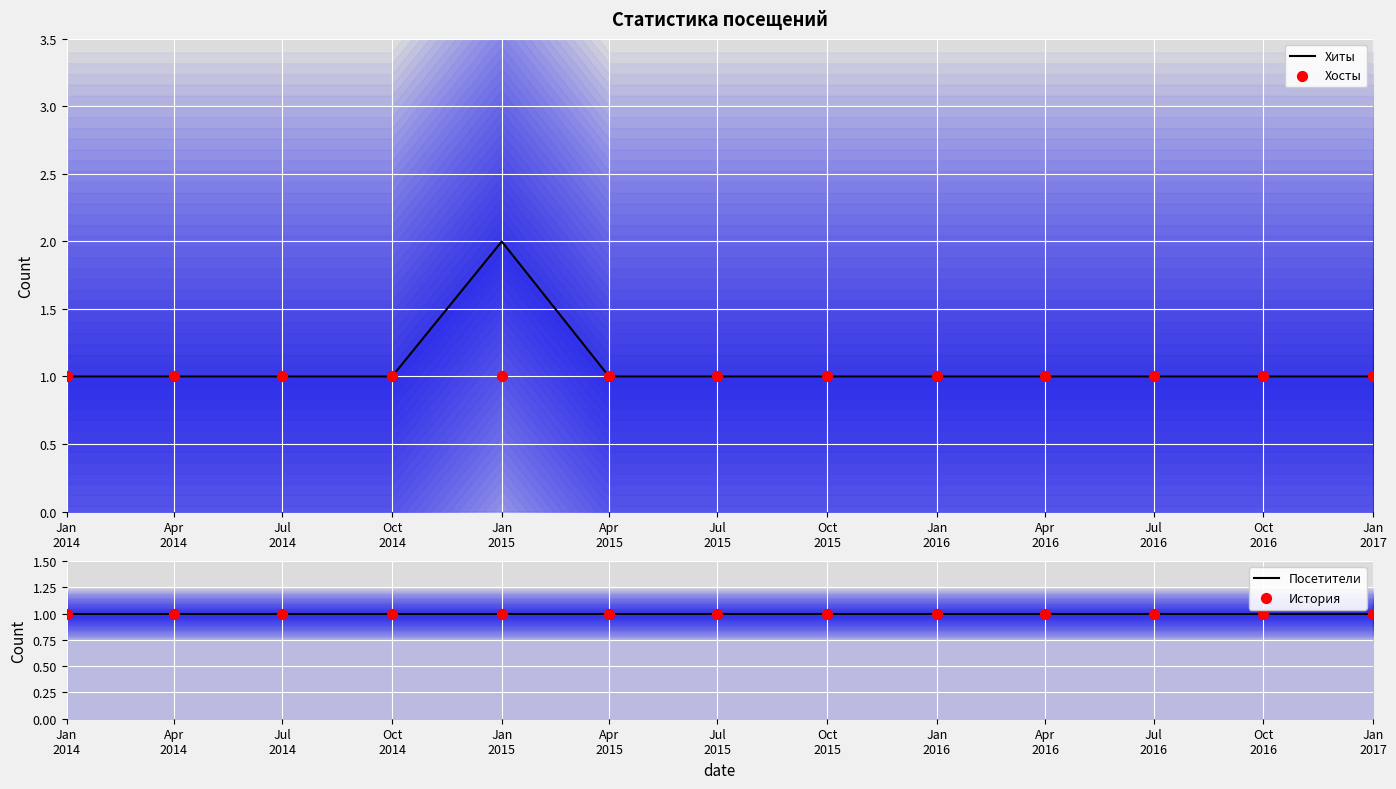

At how many categories does at least one series exceed 1?

1